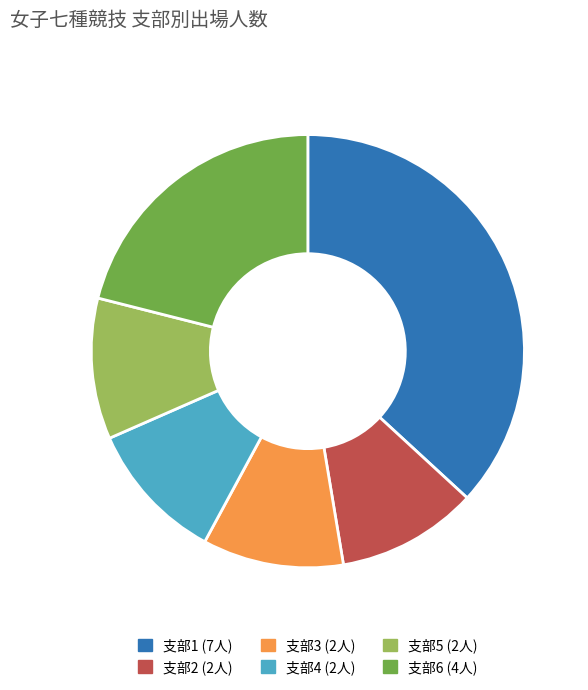

Is there a majority slice in this chart?

No